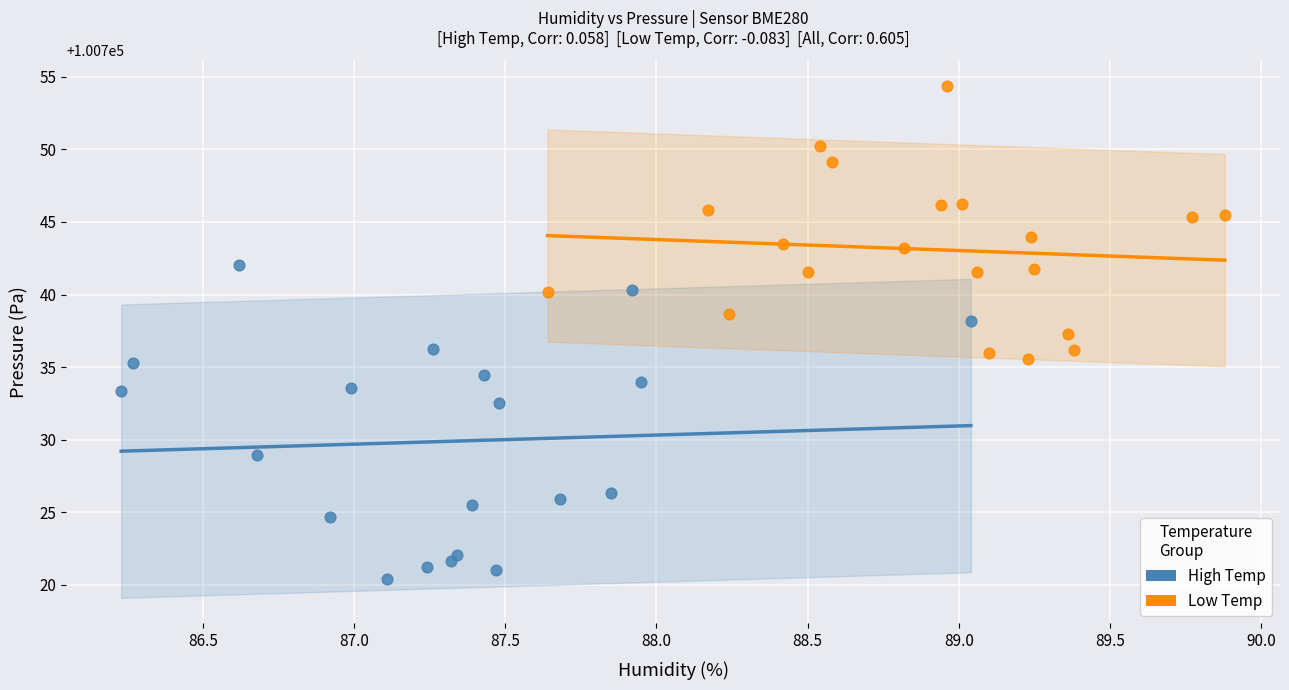

Which series reaches the minimum Y coordinate?

High Temp